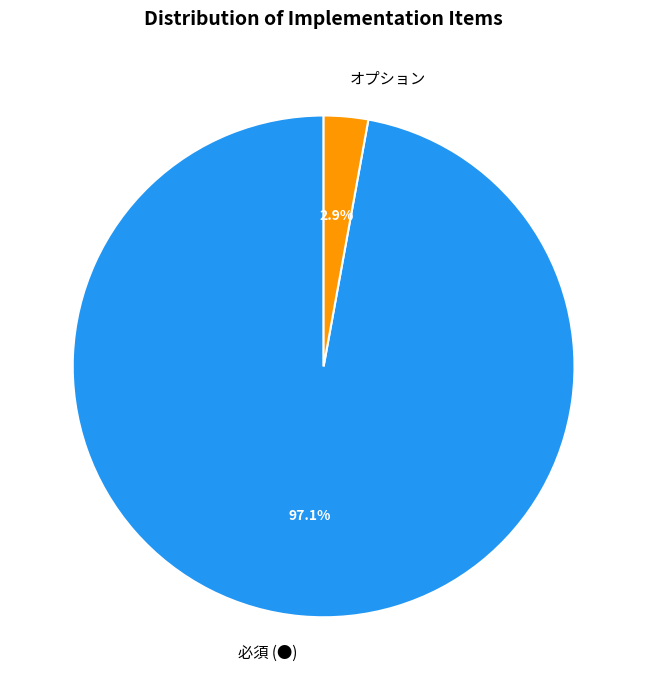

To the nearest percent, what portion does 必須 represent?

97%